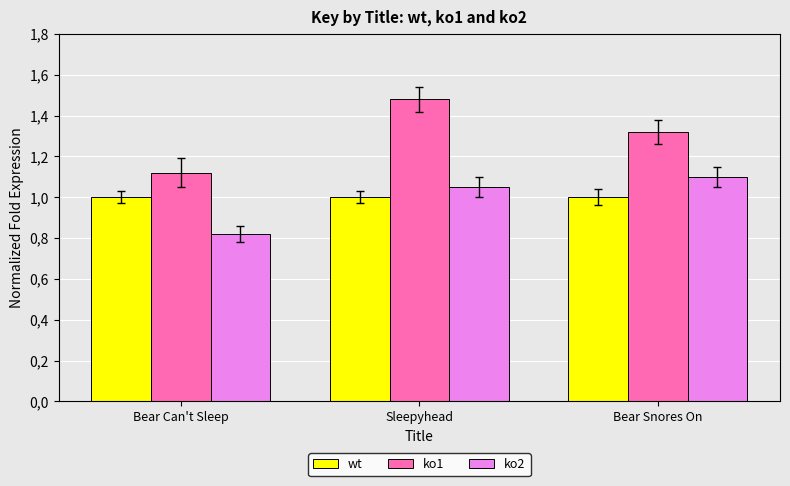

Read the ko1 value at Bear Snores On.

1.3